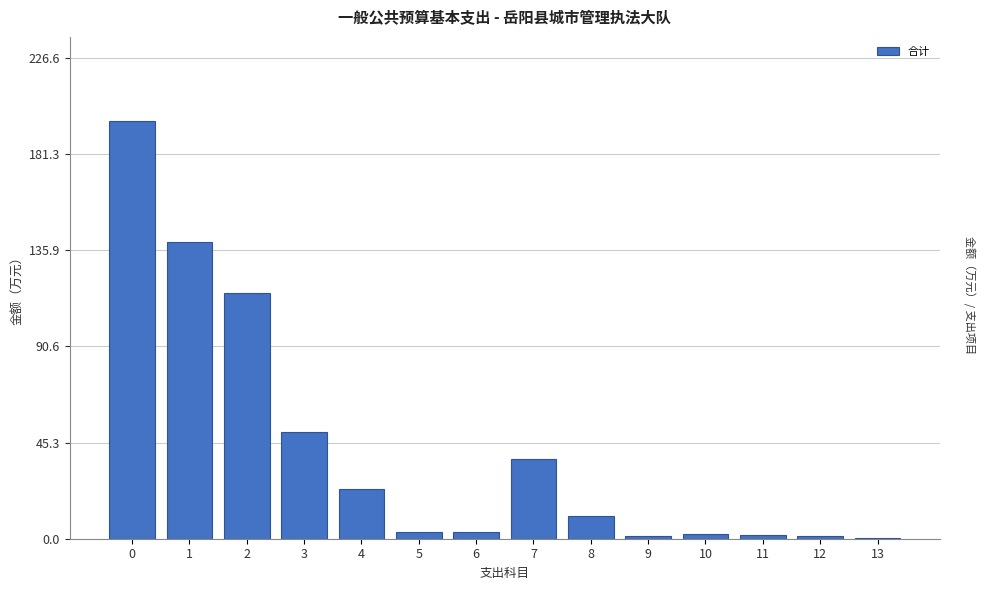

Is it true that the value at 8 is 10.9?

True